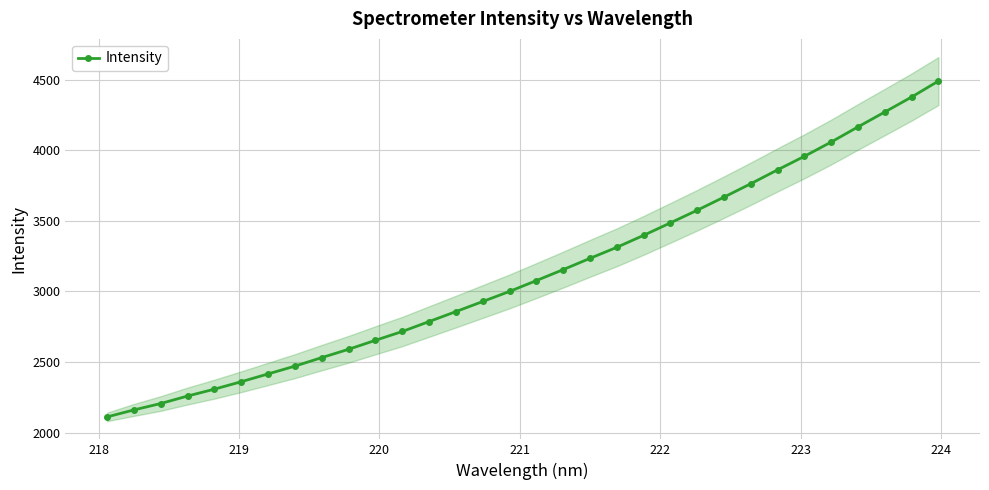

What is the greatest value displayed?

4490.0